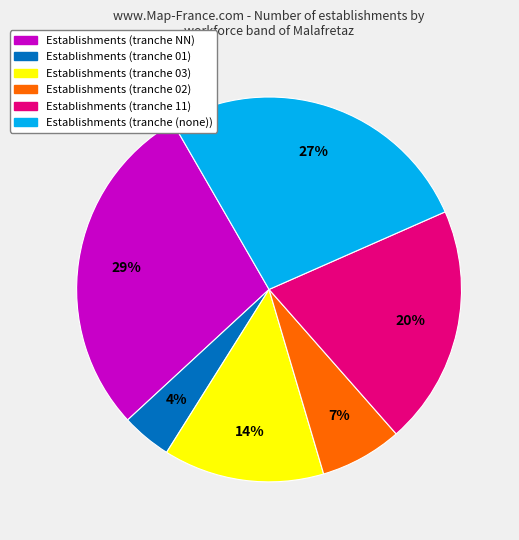

What is the ratio of the value at Establishments (tranche 03) to the value at Establishments (tranche (none))?

0.5